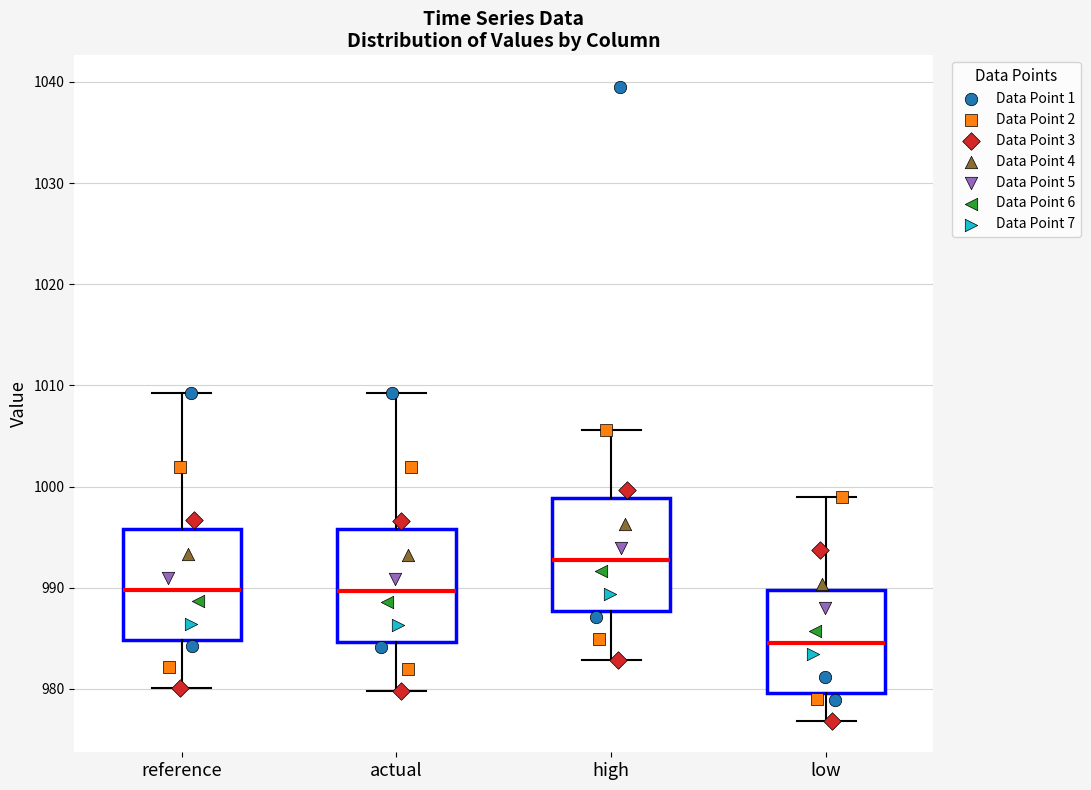

Where is the lower edge of the box for low on the y-axis? The values are not printed on the chart, so give them approximately, as read against the axis.

980